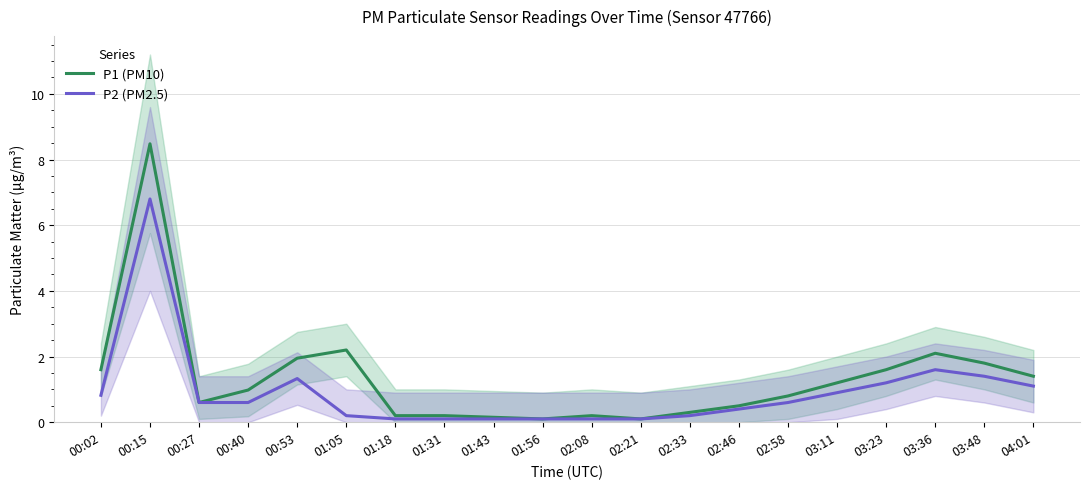

Between 02:46 and 00:27, which is larger?

00:27